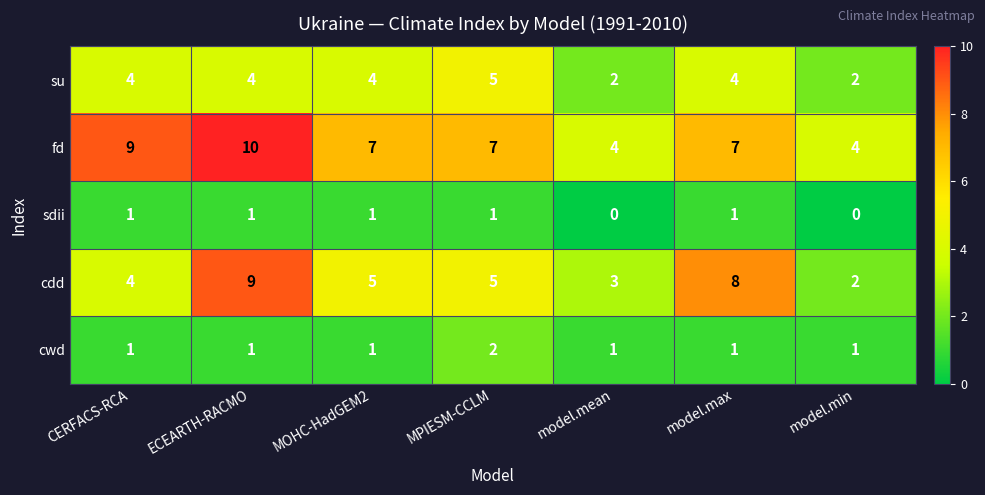

At which label does cdd first exceed 5?

ECEARTH-RACMO